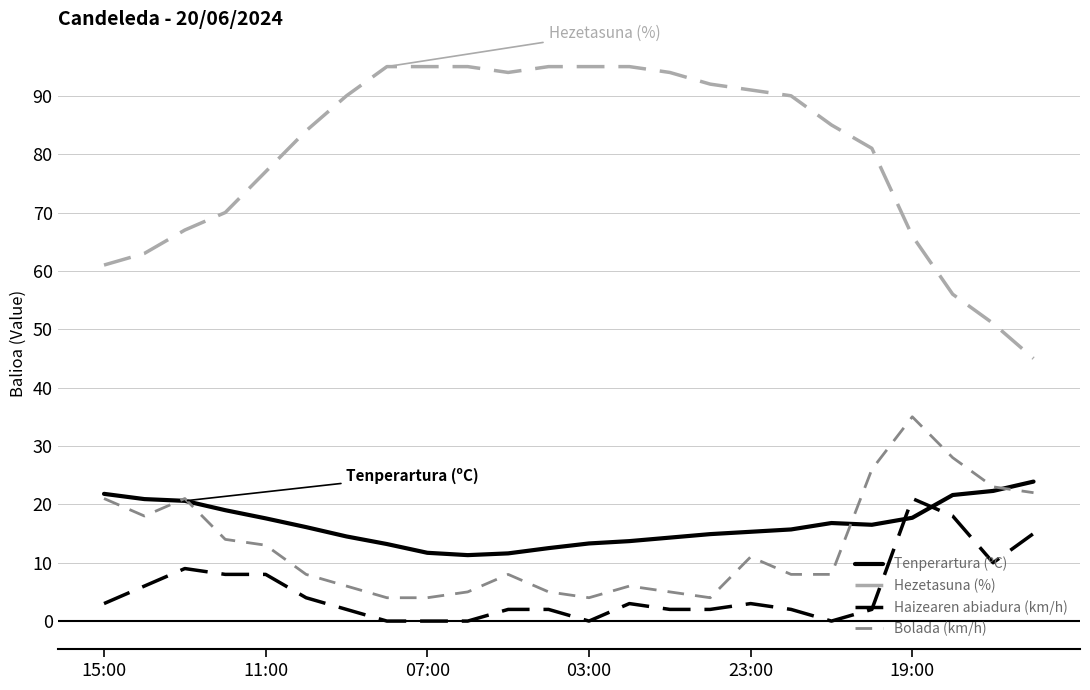

What is the minimum value for Bolada (km/h)?

4.0